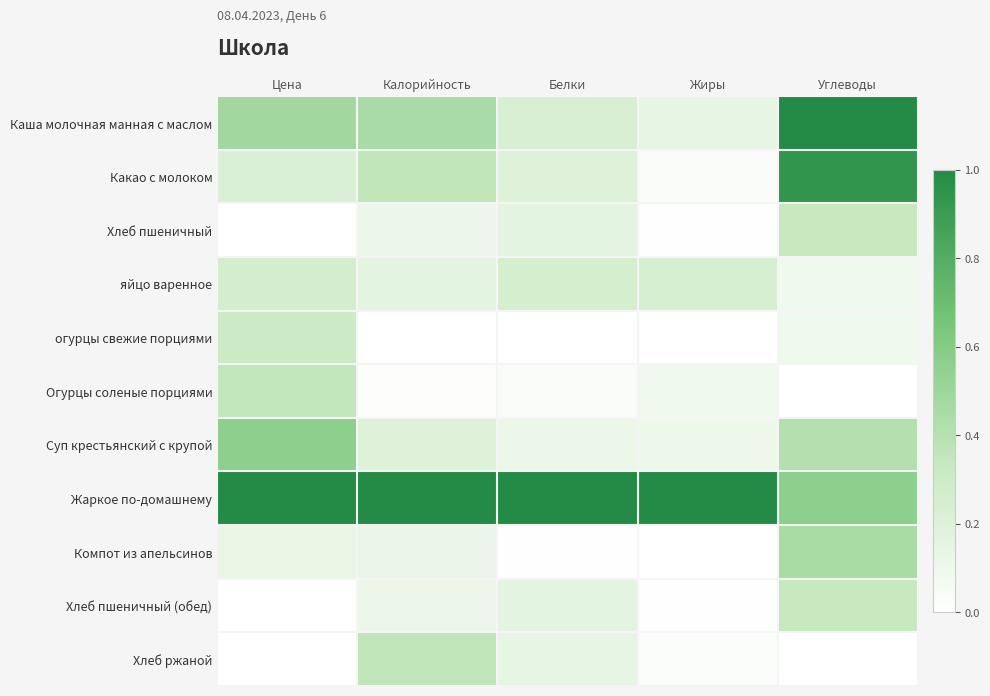

Between Белки and Жиры, which is larger?

Белки